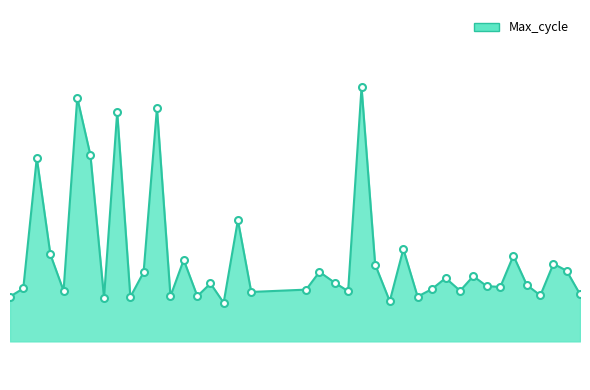

What is the average value of the Max_cycle series?

20538